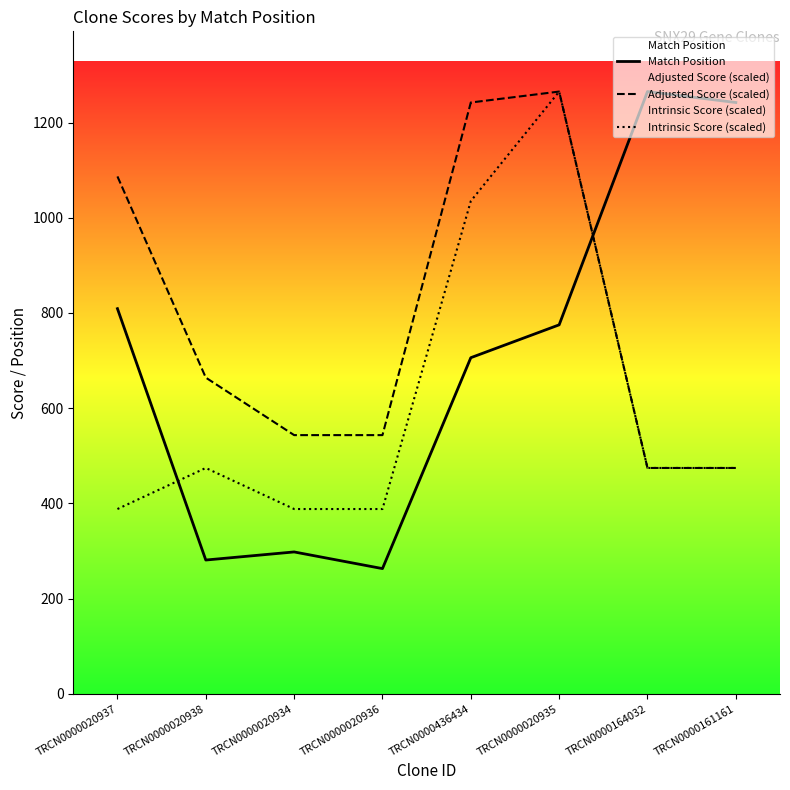

Is it true that Match Position equals 175.4 at TRCN0000020936?

False